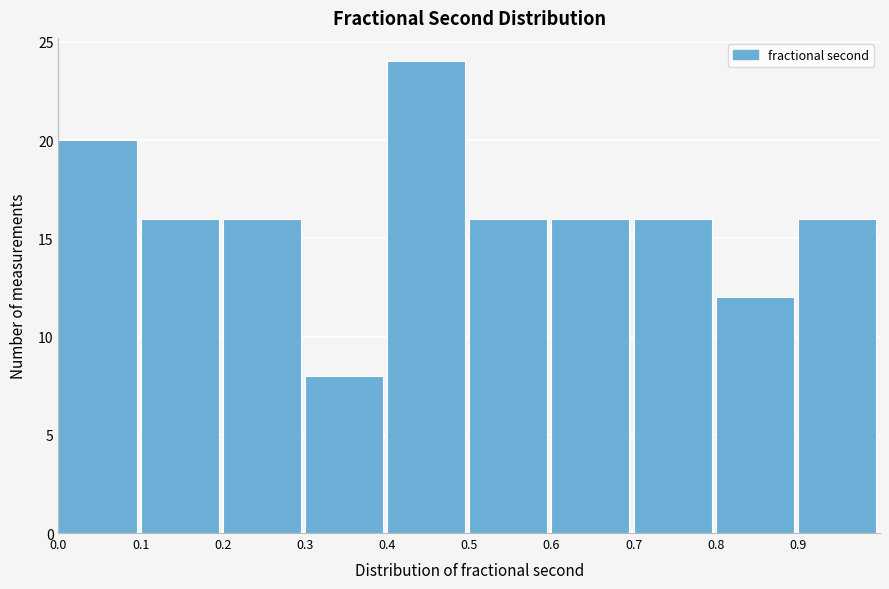

Reading left to right, transcribe this chart: for each bar, give the range it covers on the x-axis and its height. The values are not printed on the chart, so give them approximately, as read against the axis.

0.0 to 0.1: 20
0.1 to 0.2: 16
0.2 to 0.3: 16
0.3 to 0.4: 8
0.4 to 0.5: 24
0.5 to 0.6: 16
0.6 to 0.7: 16
0.7 to 0.8: 16
0.8 to 0.9: 12
0.9 to 1.0: 16